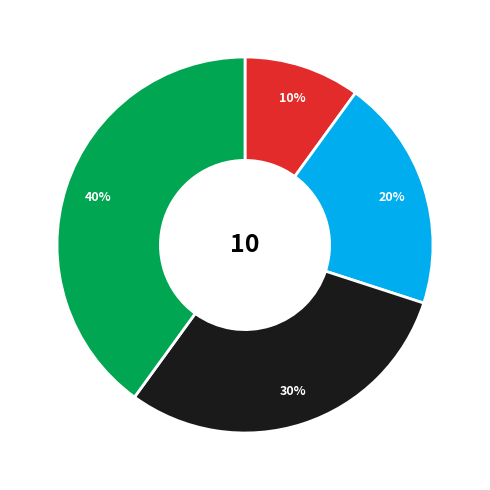

Count the number of slices in the pie.

4